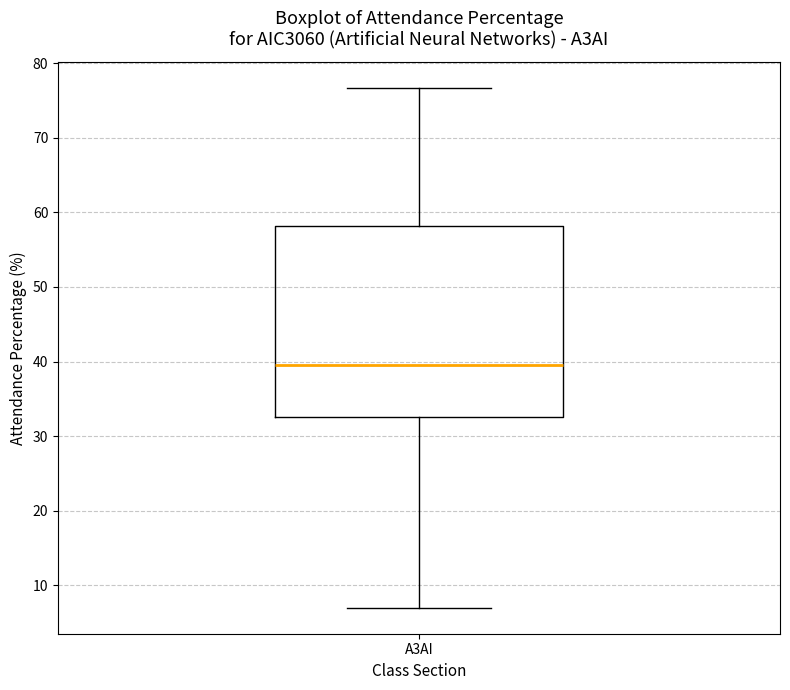

Where does the upper whisker of the box for A3AI end on the y-axis? The values are not printed on the chart, so give them approximately, as read against the axis.

77